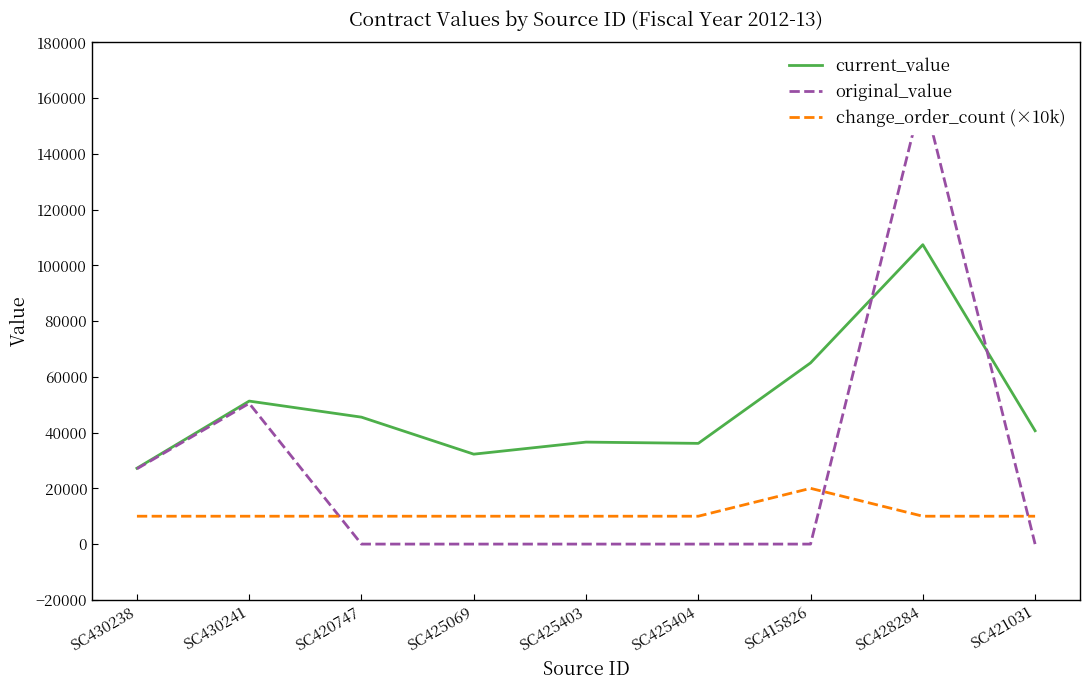

Count the original_value values in the range 0 to 27000.

7